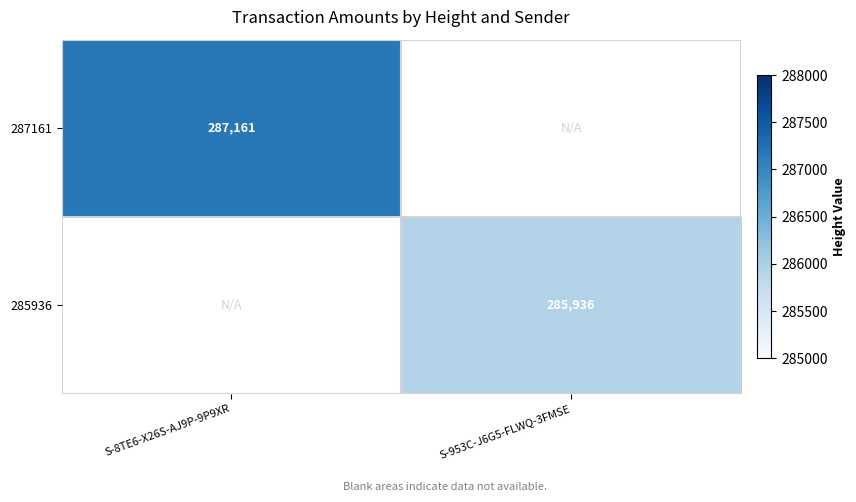

True or false: 287161 has a value of 287161 at S-8TE6-X26S-AJ9P-9P9XR.

True